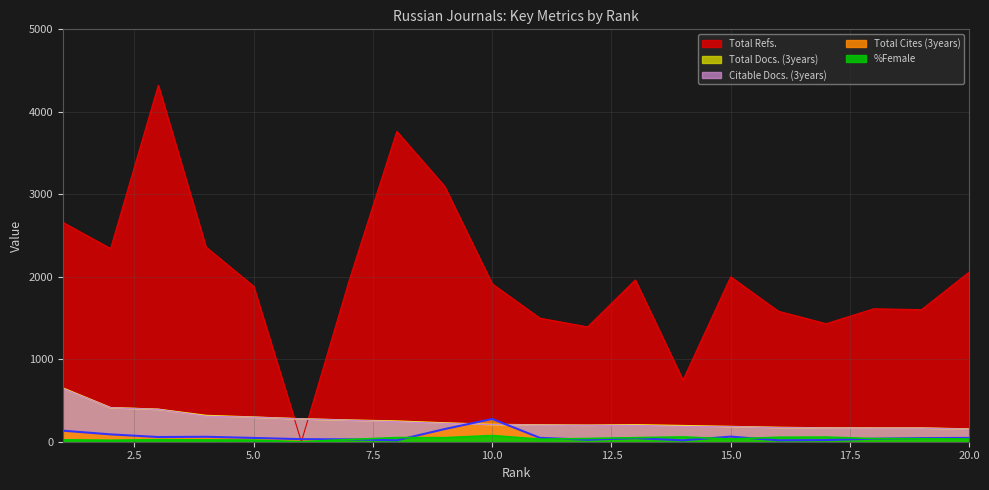

What is the sum of the %Female values at 9 and 3?

74